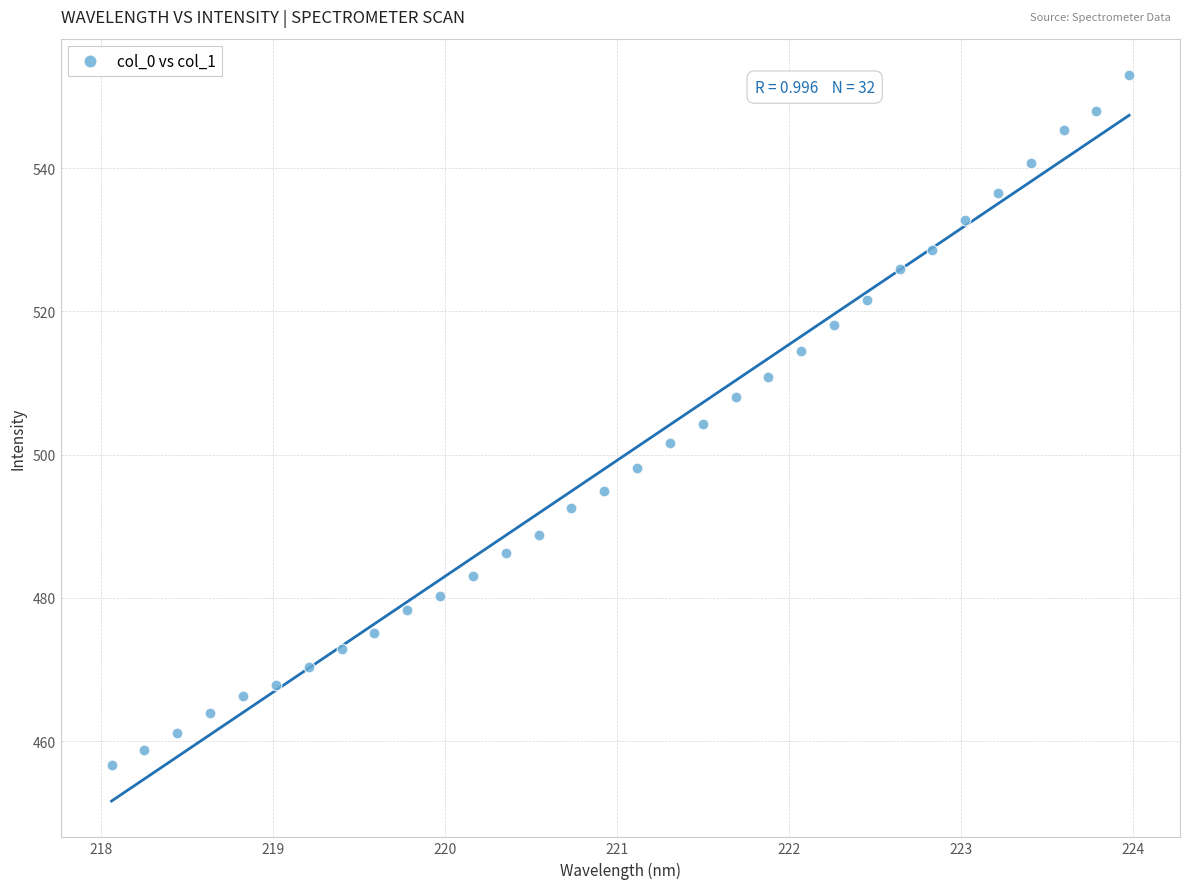

What is the range of Y values (max minus min)?

96.3